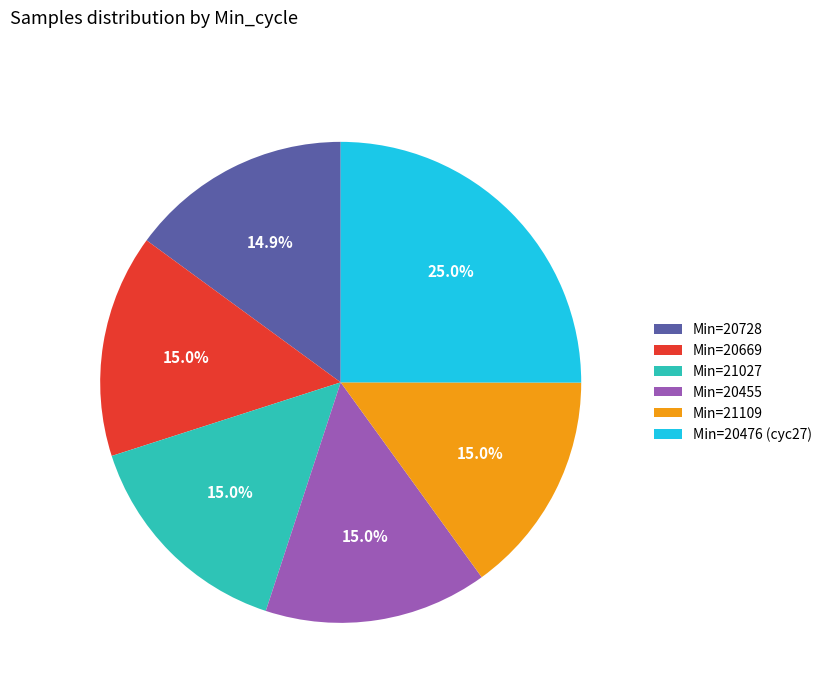

Is there a majority slice in this chart?

No